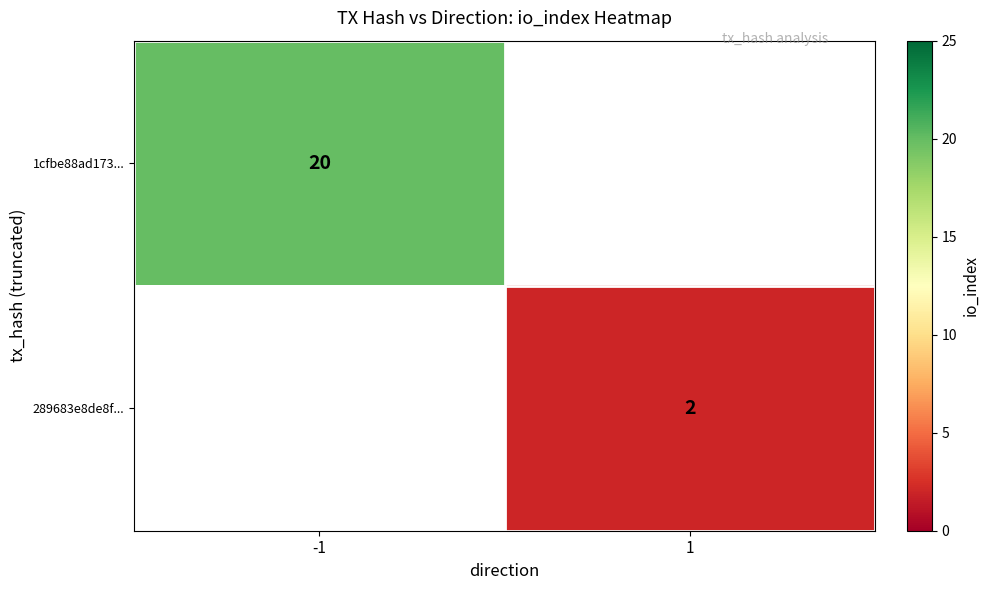

The 1cfbe88ad173... series shows 29 at -1. True or false?

False